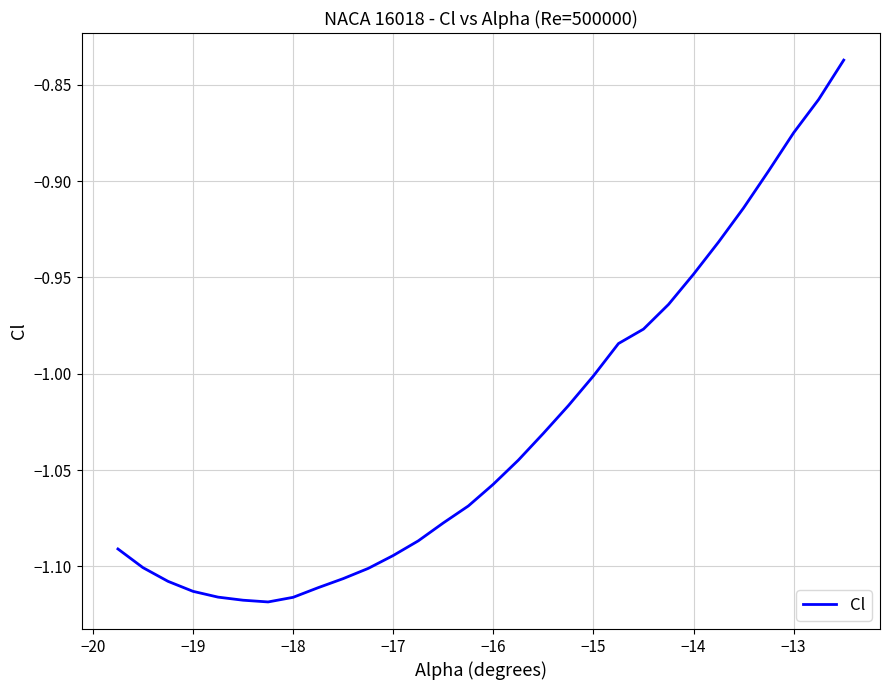

What is the difference between the maximum and minimum values?

0.3